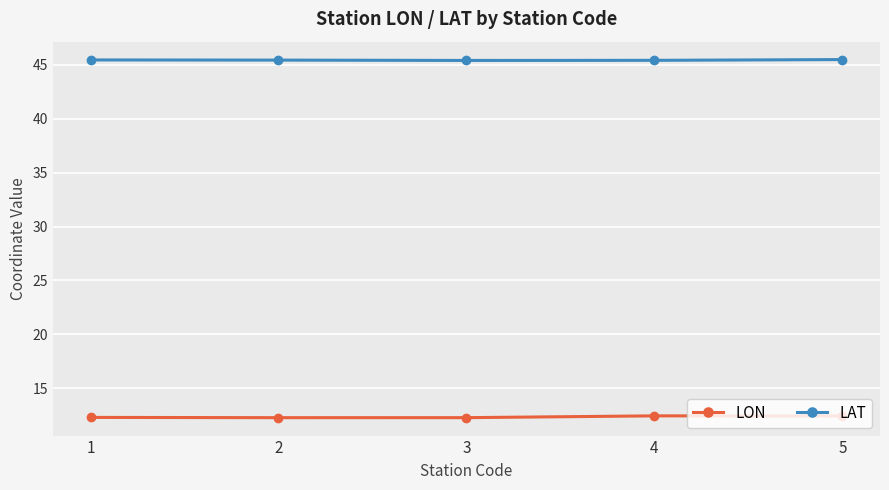

True or false: LAT has more than 2 interior local peaks.

False